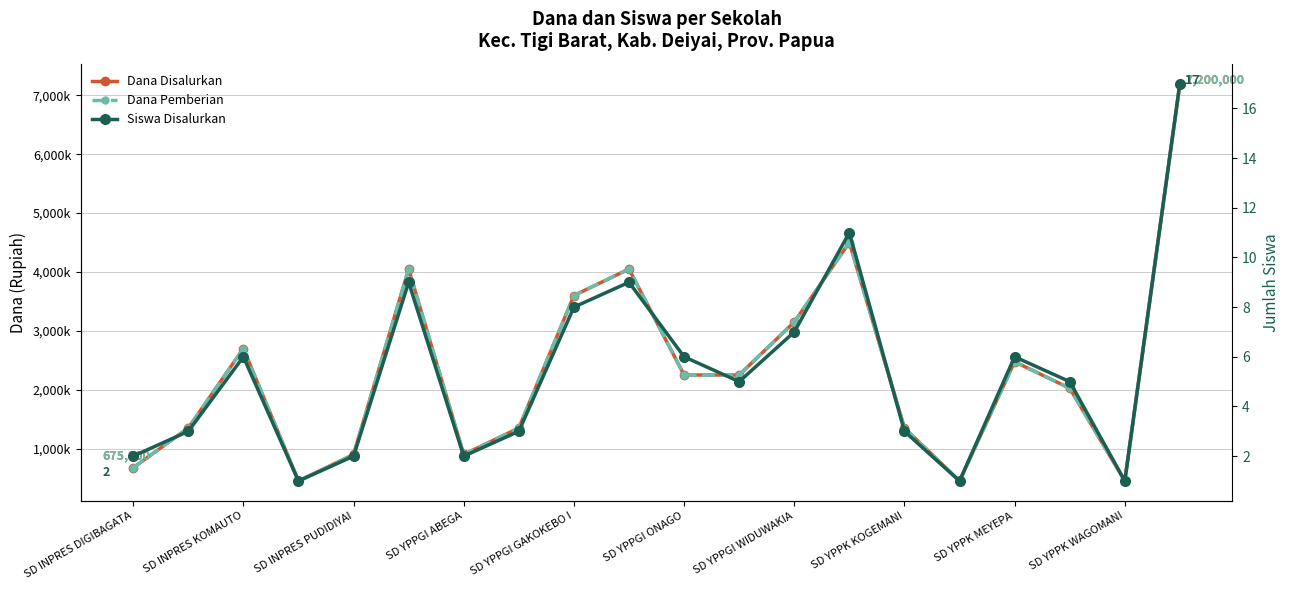

What is the value of the Siswa Disalurkan point at the 11th from the left?

6